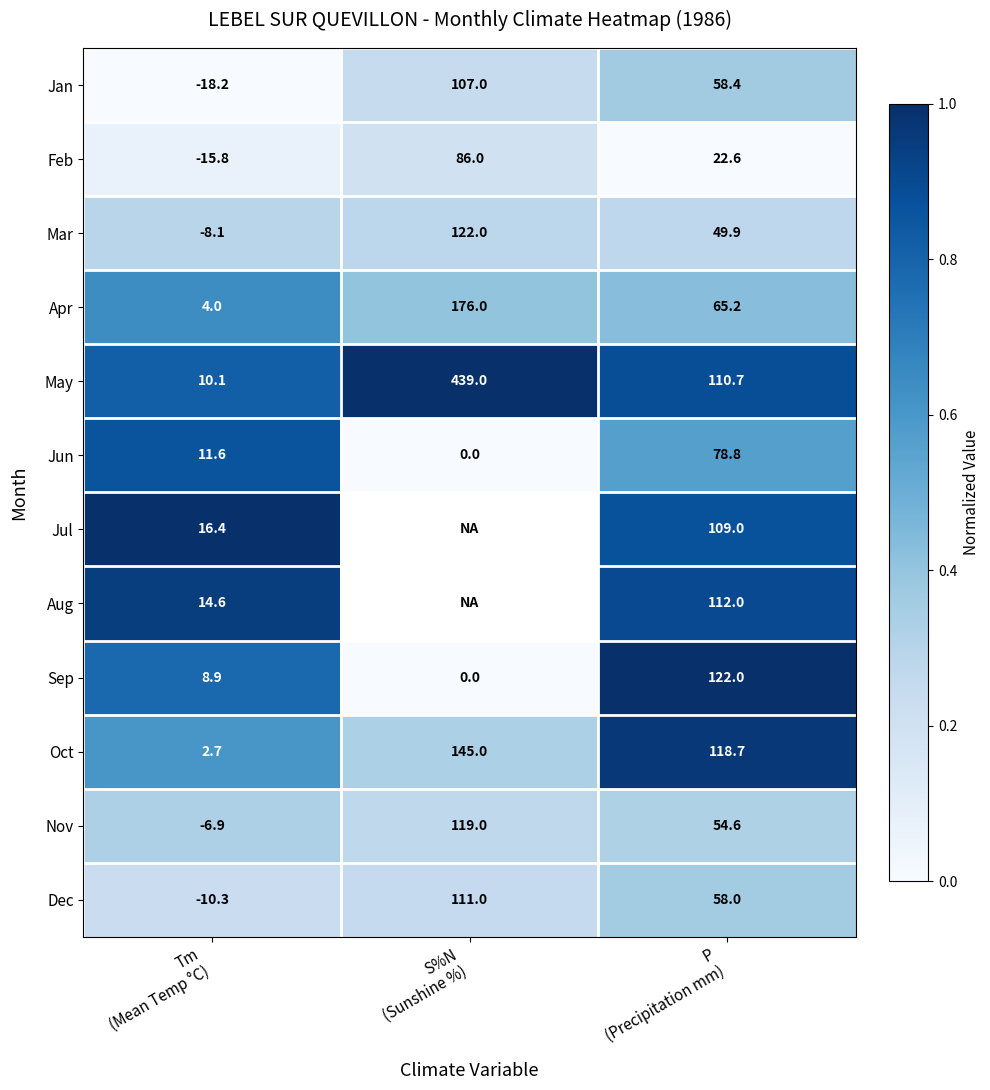

At which category does the chart reach its minimum across all series?

Tm
(Mean Temp °C)